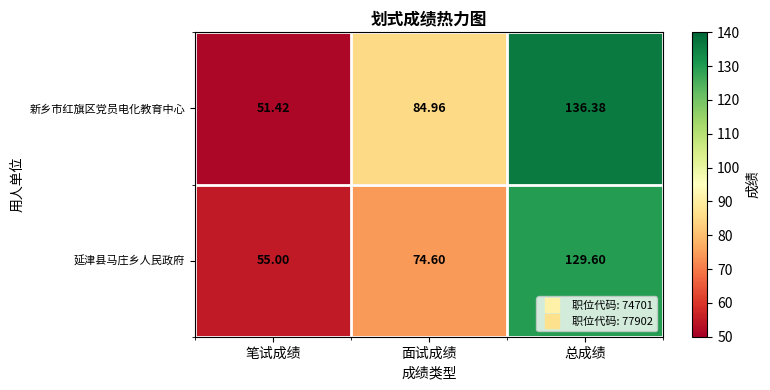

List the series in order of their peak value, lowest first.

延津县马庄乡人民政府, 新乡市红旗区党员电化教育中心